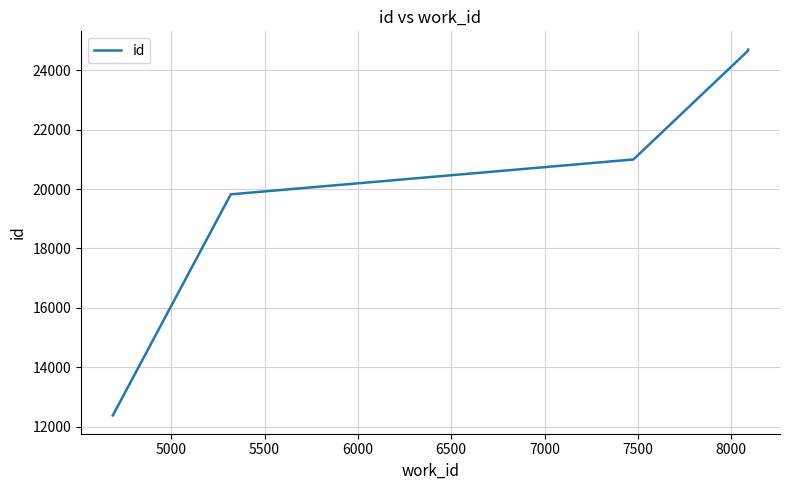

What is the minimum value shown in the chart?

12380